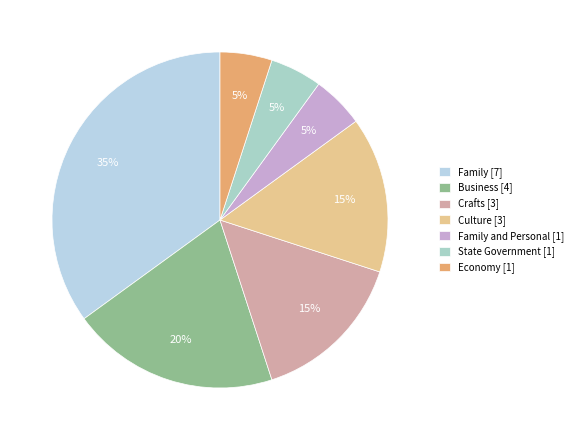

To the nearest percent, what is the average slice percentage?

14%